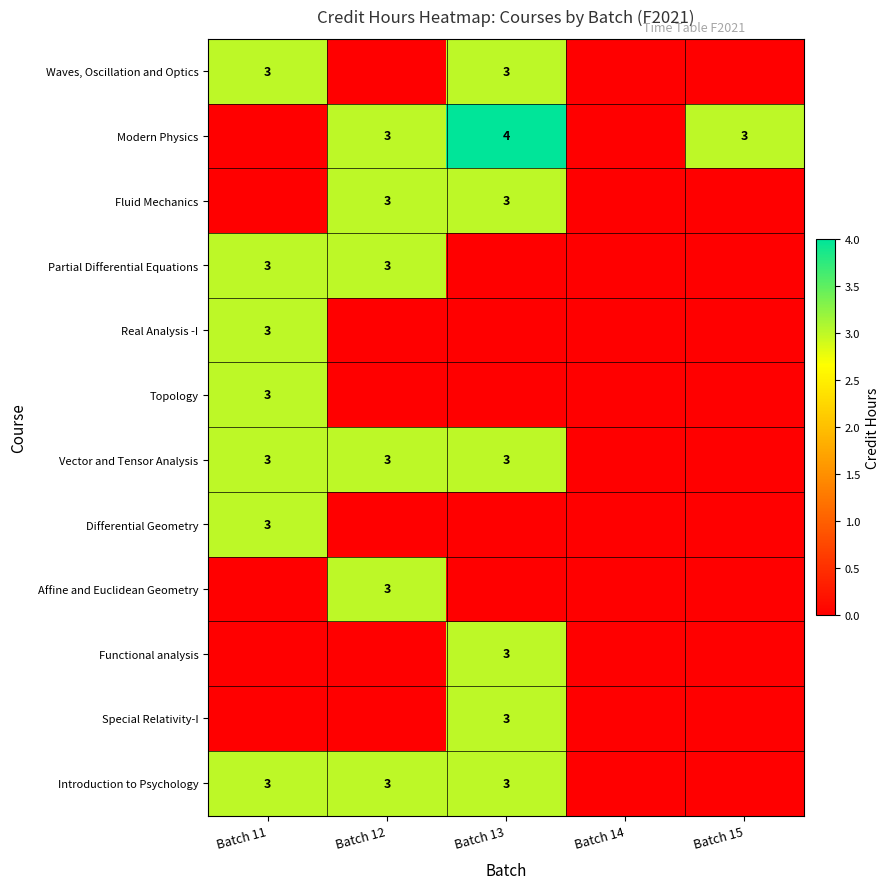

Which category has the lowest value across all series?

Batch 12